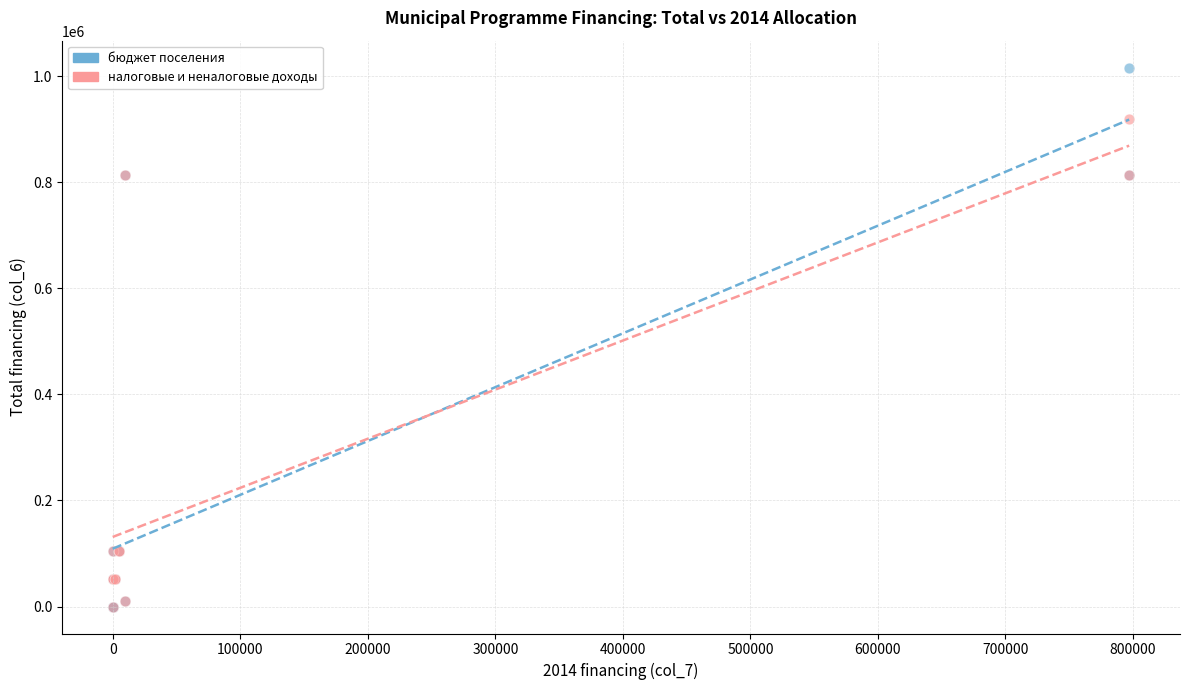

What are all the series names shown in the legend?

бюджет поселения, налоговые и неналоговые доходы